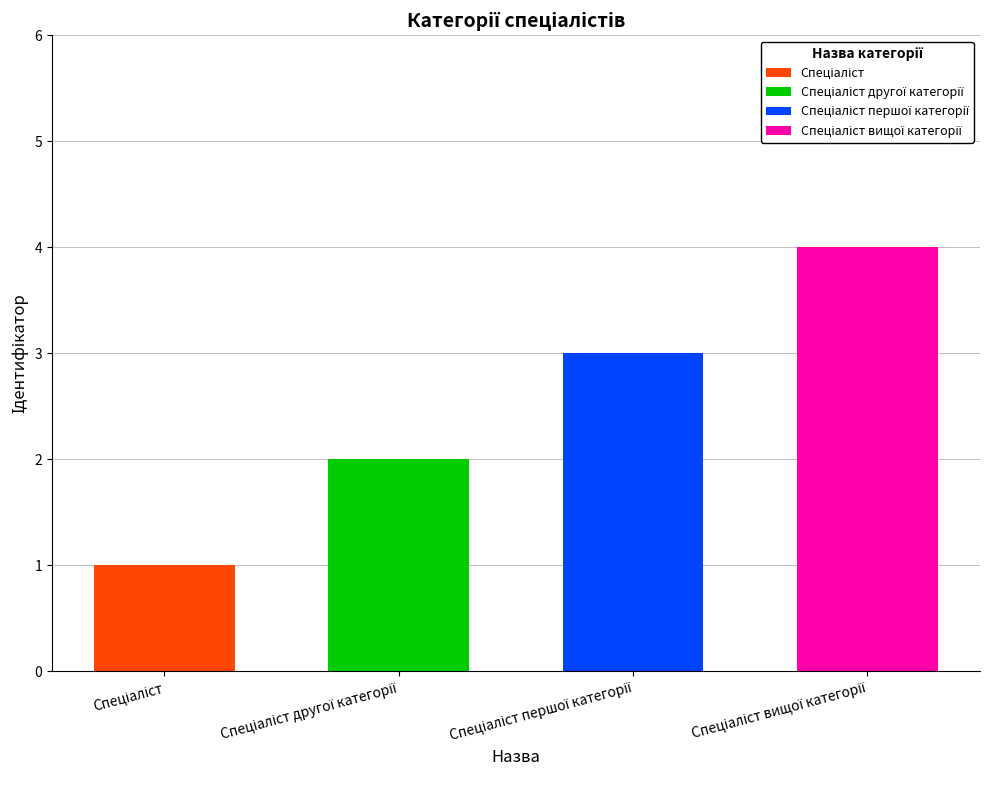

Is it true that Спеціаліст другої категорії equals 1 at Спеціаліст?

False